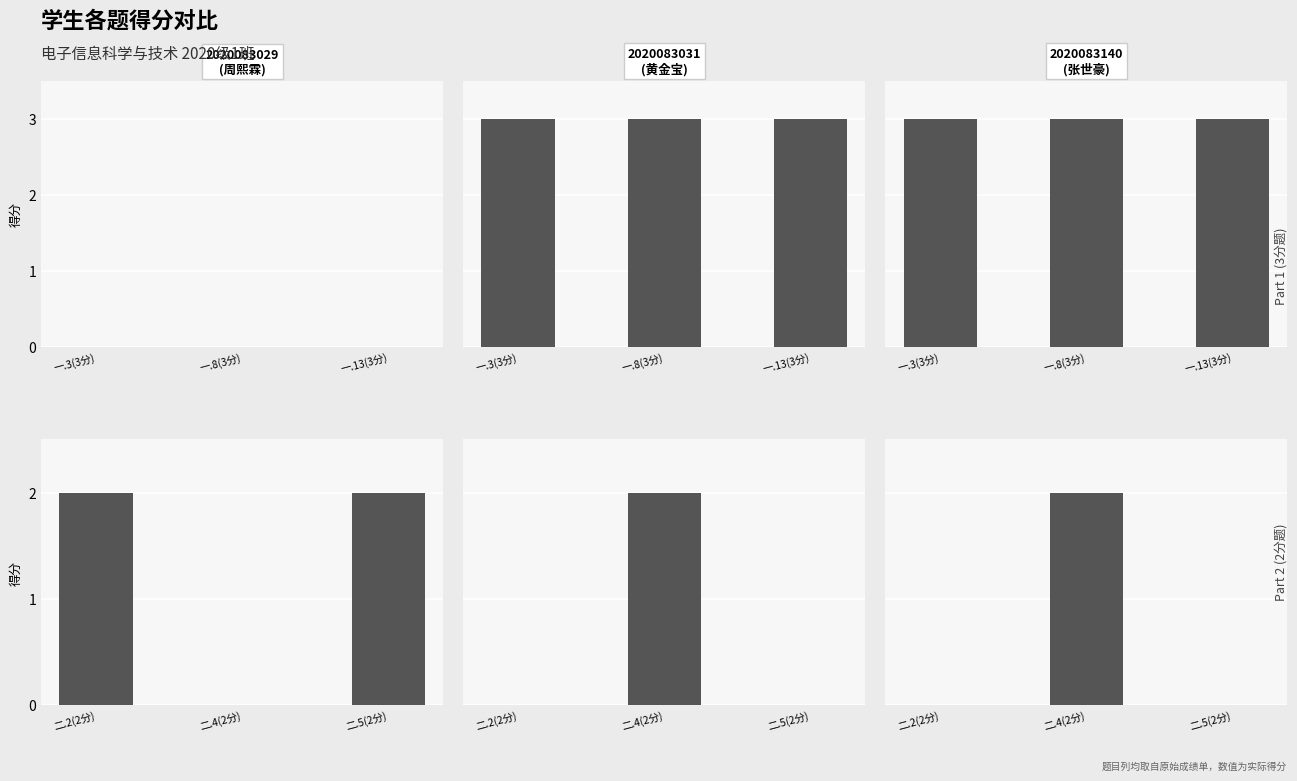

What is the average value of the 一.3(3分) series?

2